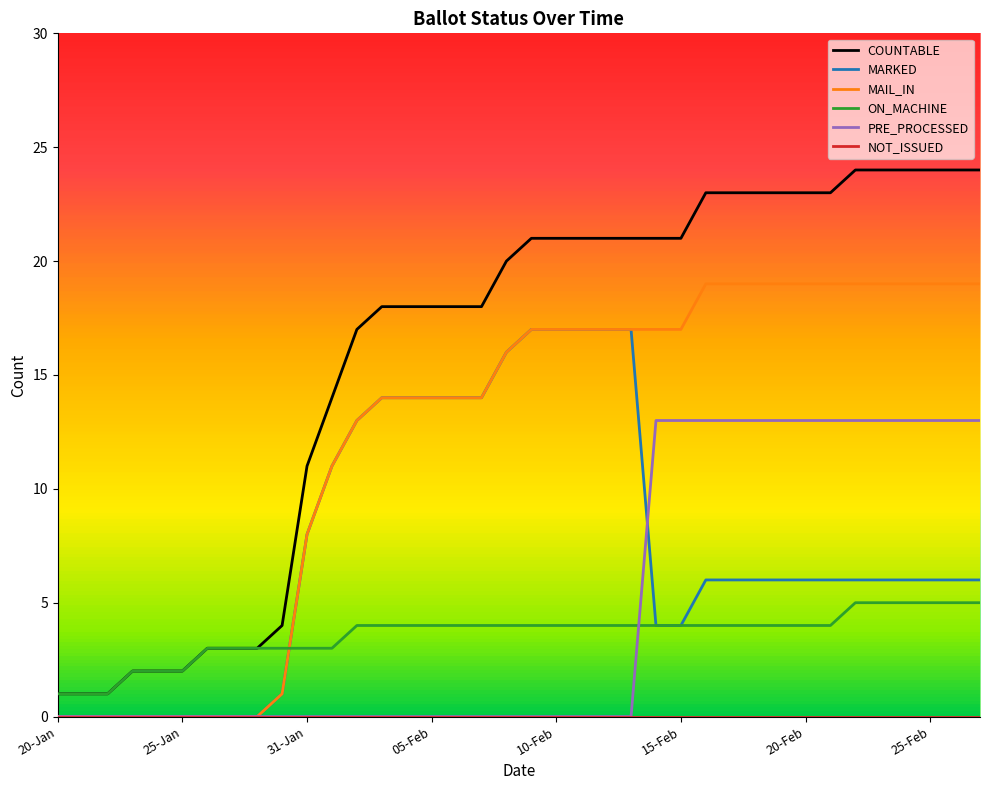

What is the maximum value for PRE_PROCESSED?

13